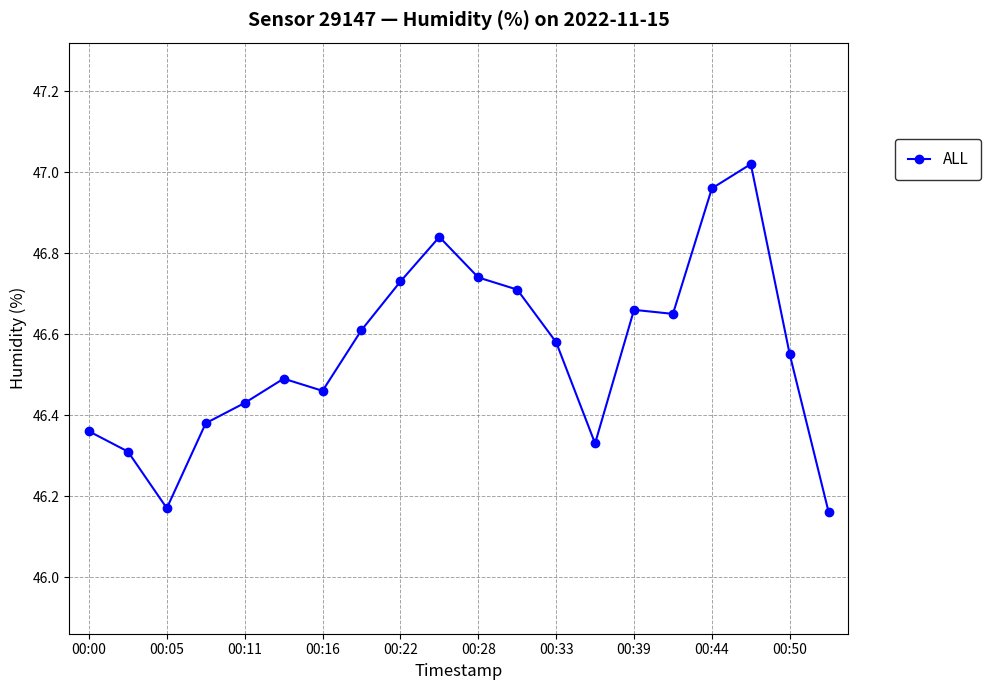

What is the difference between the maximum and minimum values?

0.9